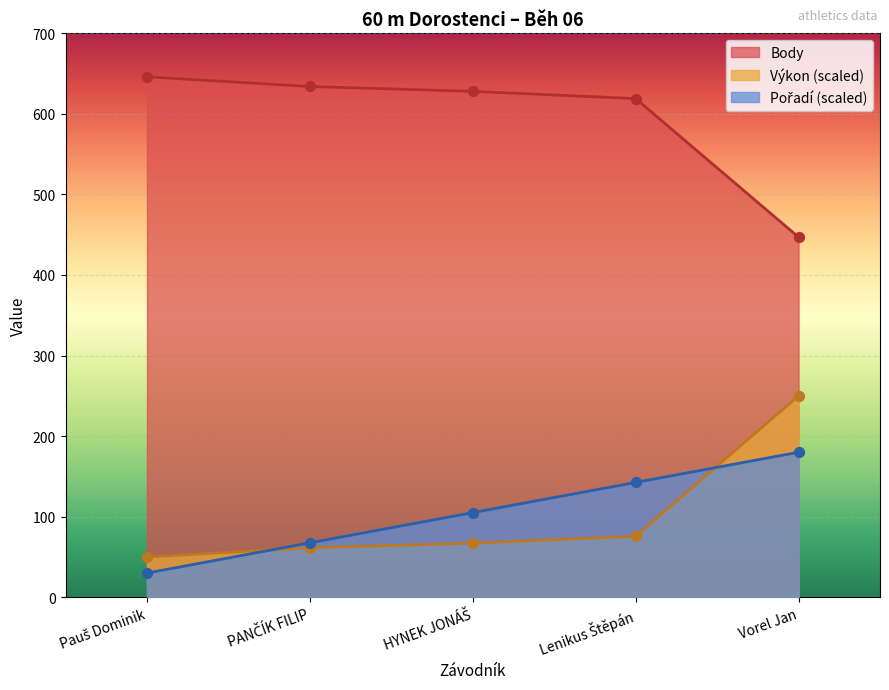

Is the value of Výkon at HYNEK JONÁŠ greater than the value of Pořadí at Vorel Jan?

No